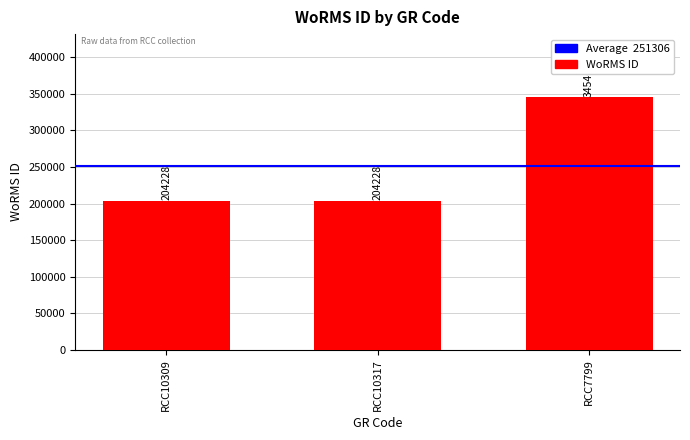

What is the approximate value at RCC7799, to the nearest 10?

345460